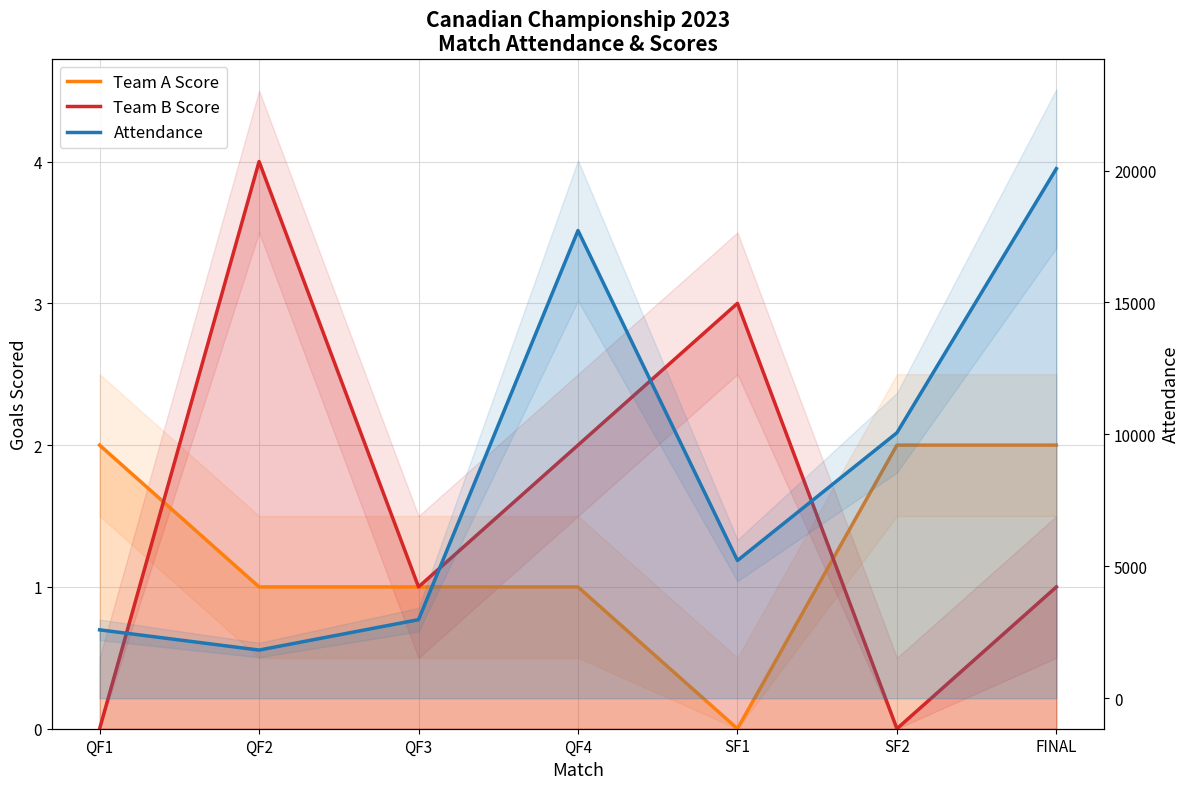

At which category does Team A Score reach its first local valley?

SF1